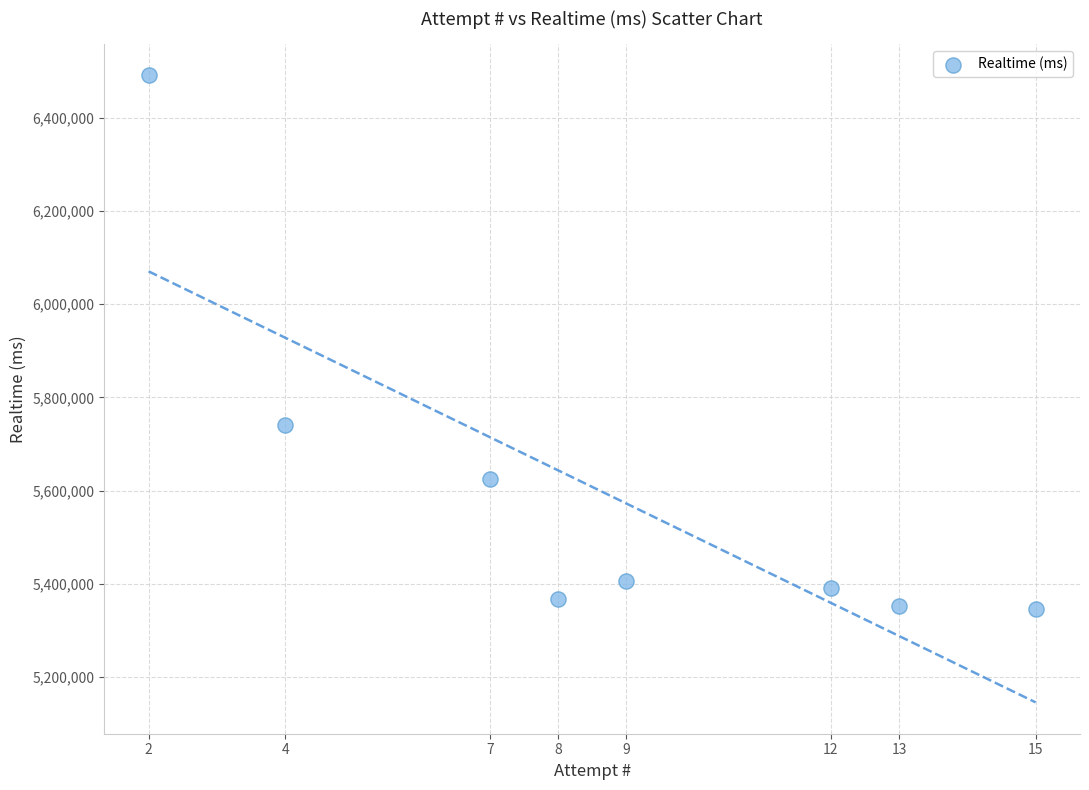

What Y value in the scatter plot is closest to 5918061?

5741421